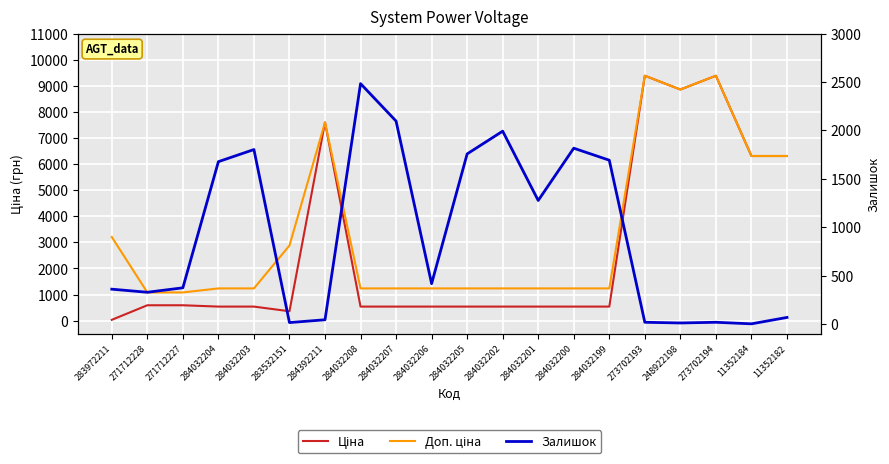

What is the minimum value shown in the chart?

2.0